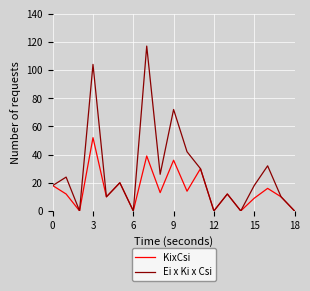

At how many categories does at least one series exceed 51?

3